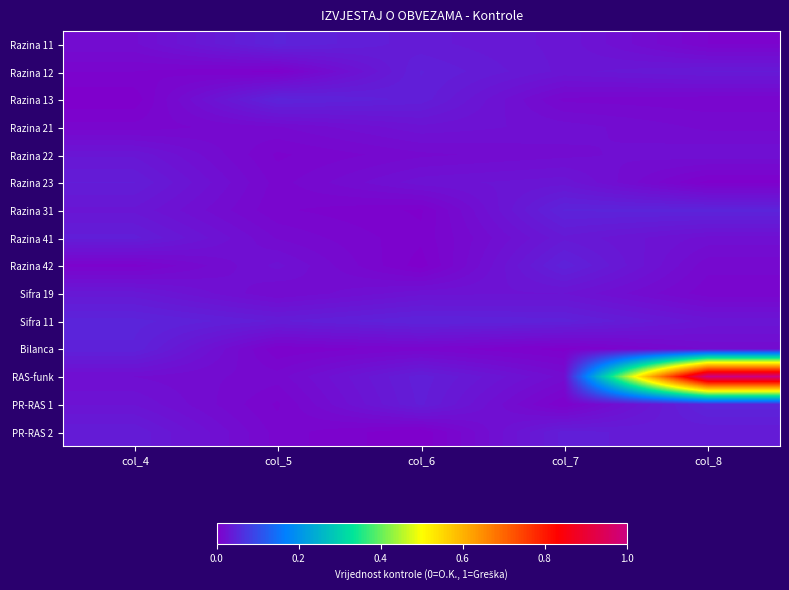

Which label corresponds to the largest value in the chart?

col_8